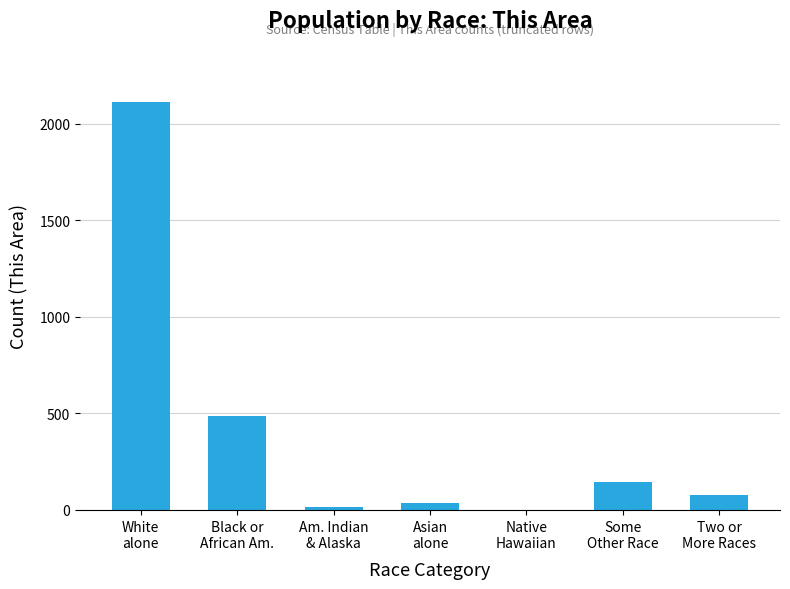

True or false: the data shows 75 at Two or
More Races.

True